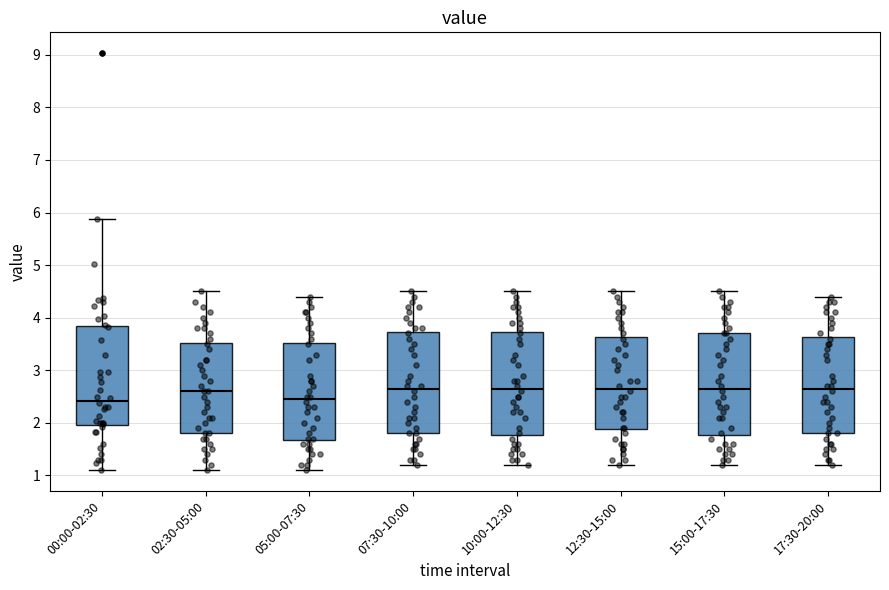

Where is the upper edge of the box for 02:30-05:00 on the y-axis? The values are not printed on the chart, so give them approximately, as read against the axis.

3.5